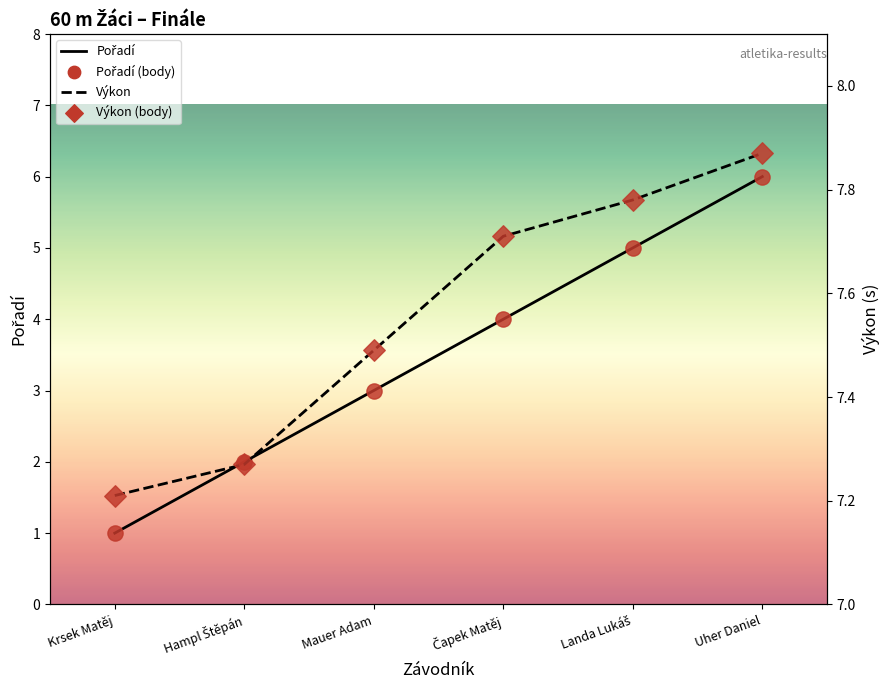

Which series contains the lowest Y value?

Pořadí